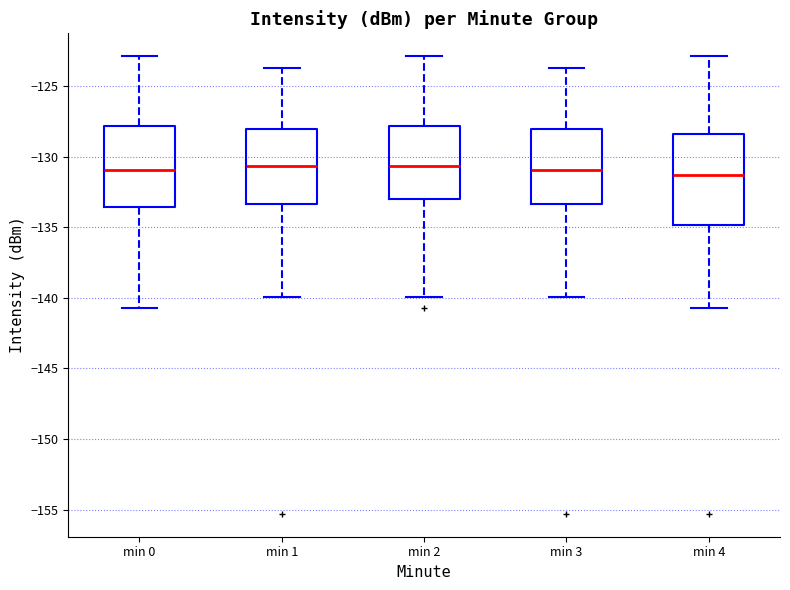

Which box is the tallest, from its lower edge to its upper edge?

min 4